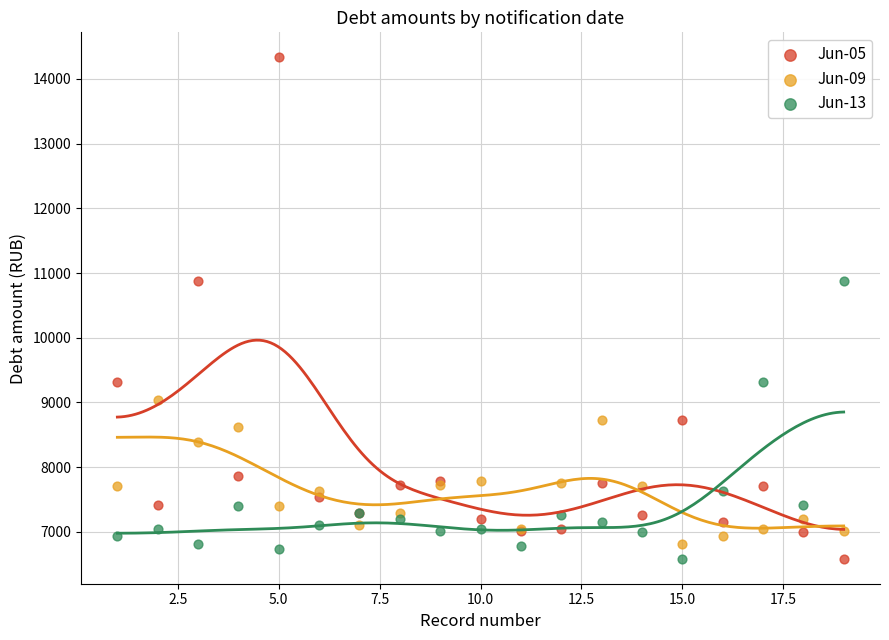

Which series has the largest Y range (max minus min)?

Jun-05